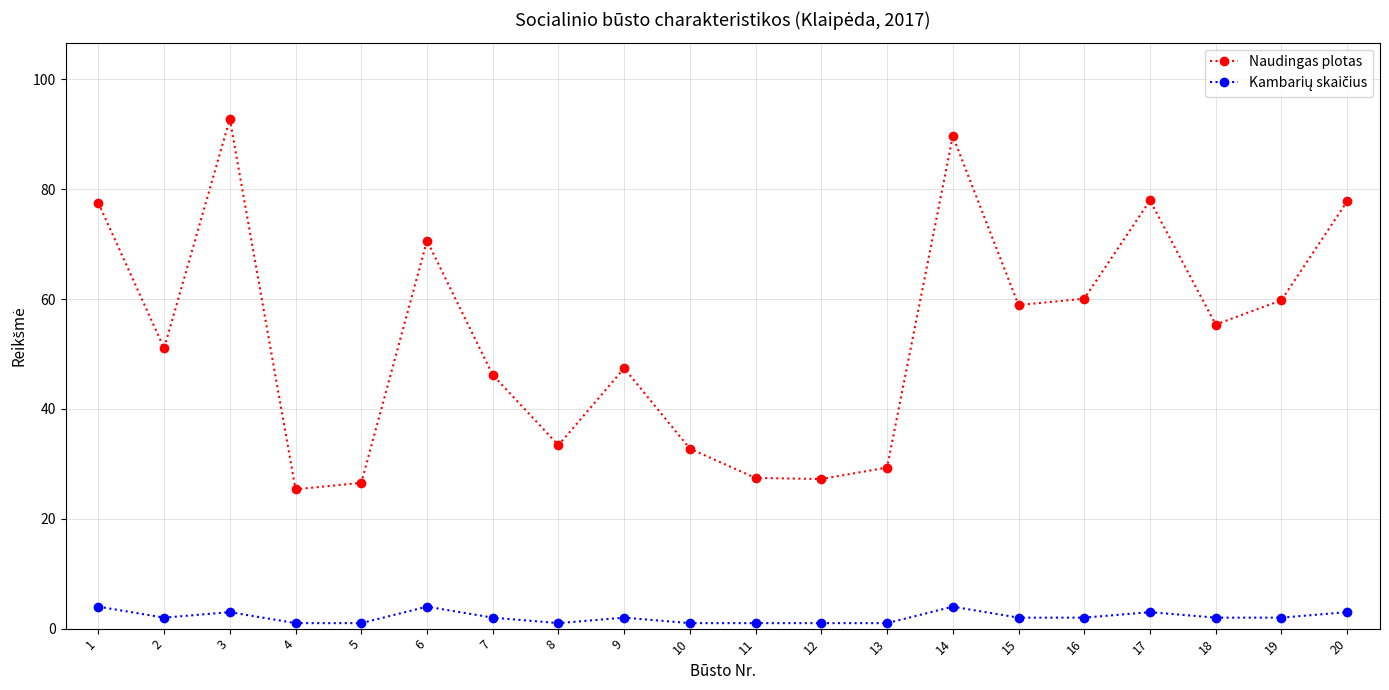

What is the minimum value for Naudingas plotas?

25.4